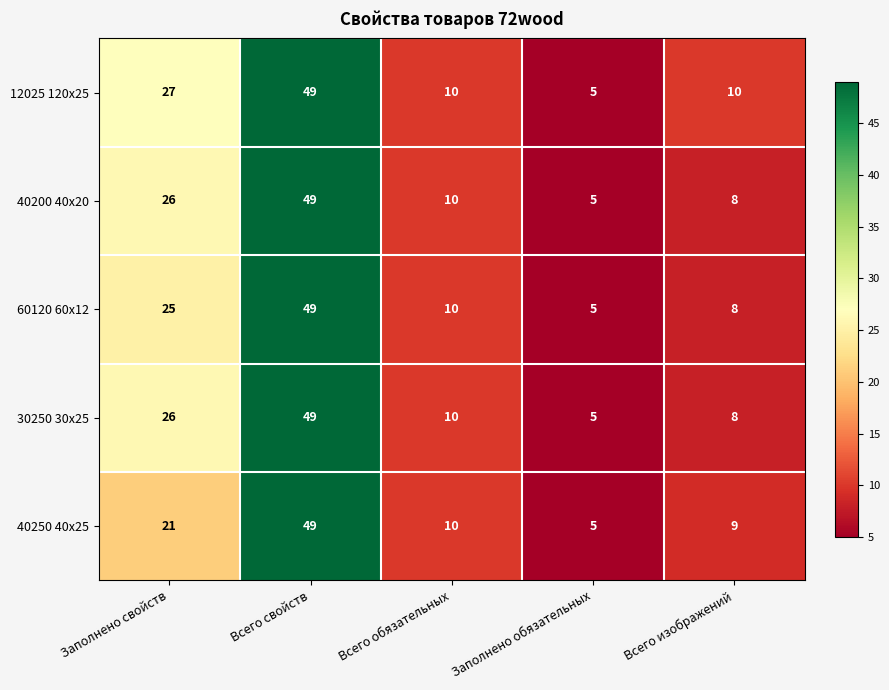

Which series has the largest total across all categories?

12025 120x25